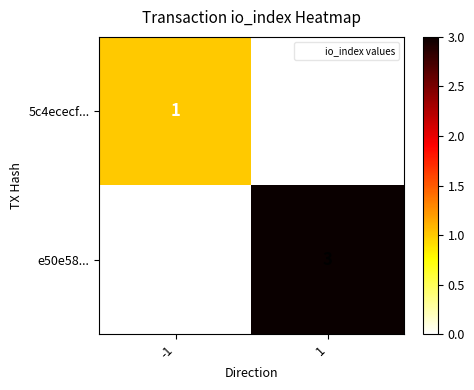

What is the difference between the e50e58... values at -1 and 1?

3